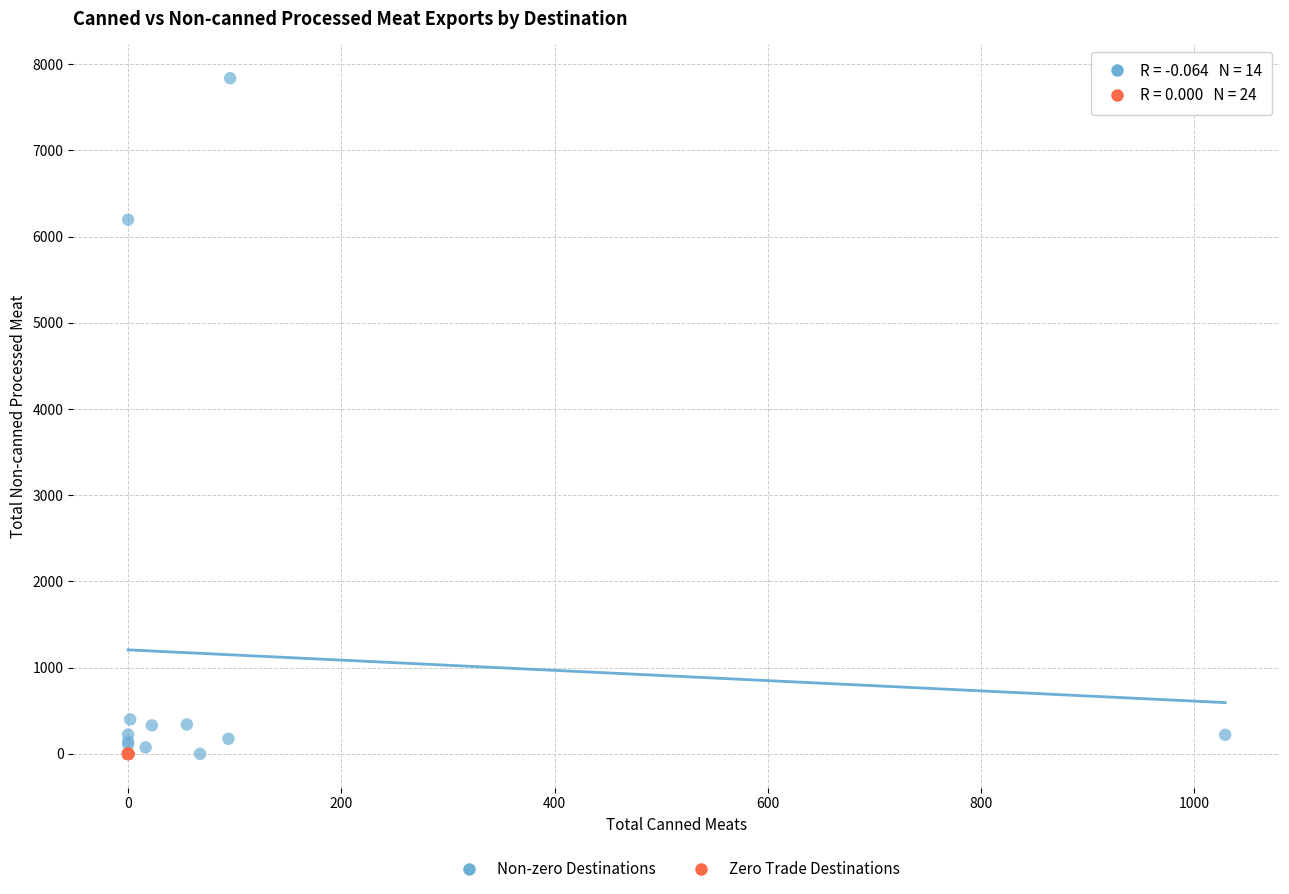

Which series contains the highest Y value?

Non-zero Destinations